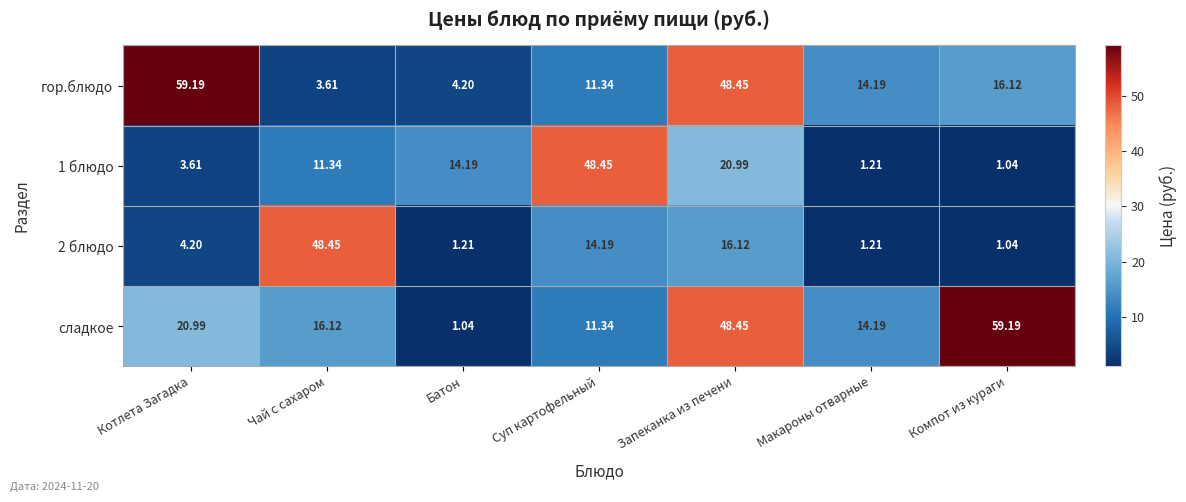

At which category is the sum across all series the highest?

Запеканка из печени